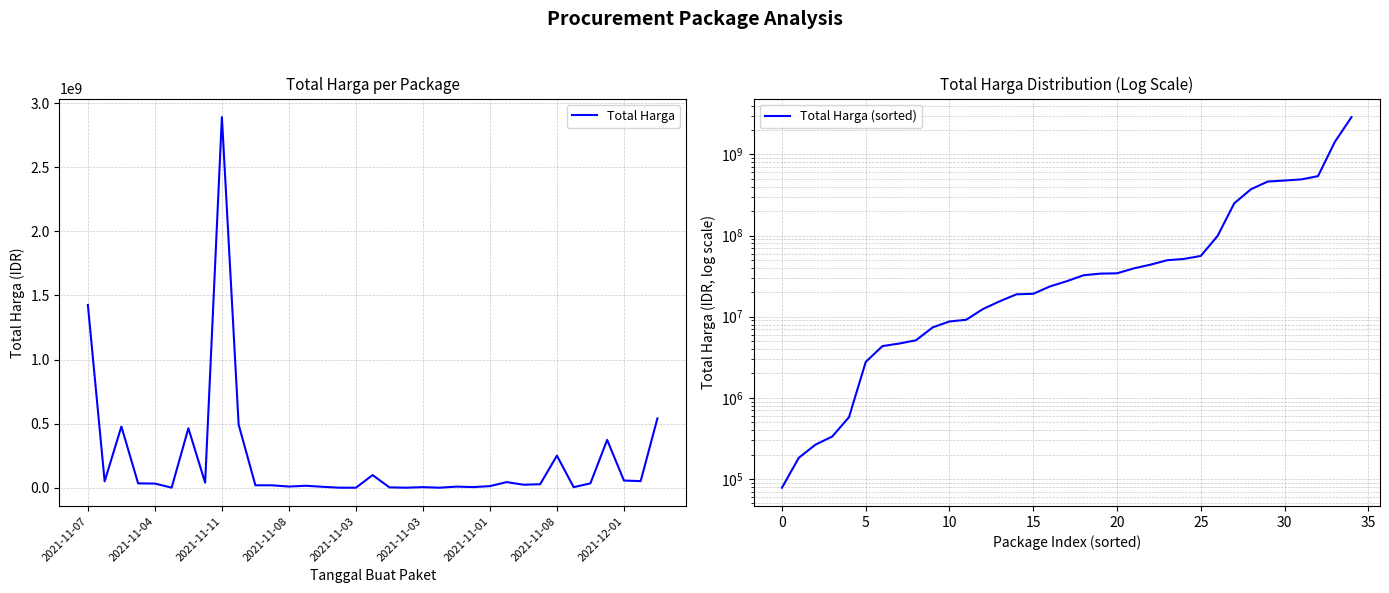

What is the difference between the Total Harga (sorted) values at 13 and 28?

357890040